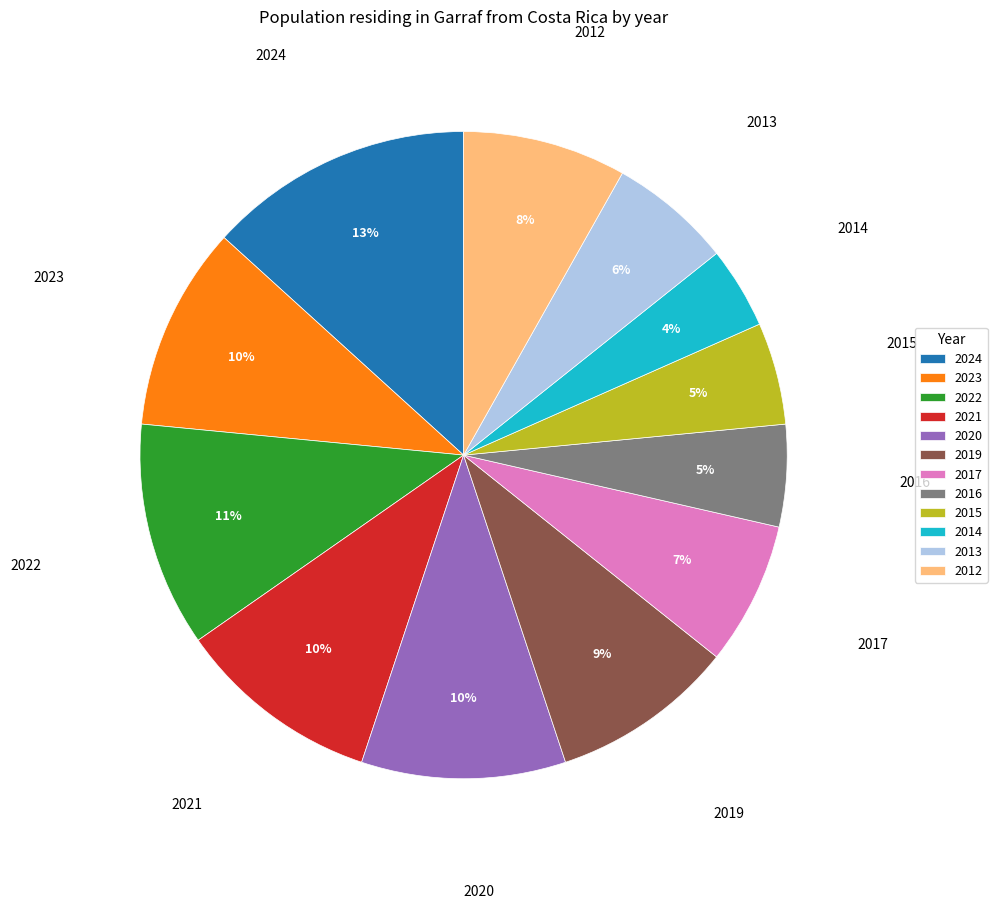

What percentage is the 2012 slice, to the nearest percent?

8%